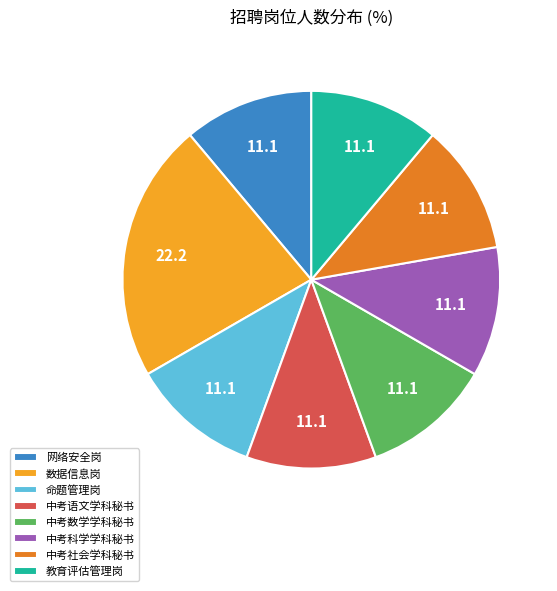

Does 中考语文学科秘书 account for over 50% of the chart?

No